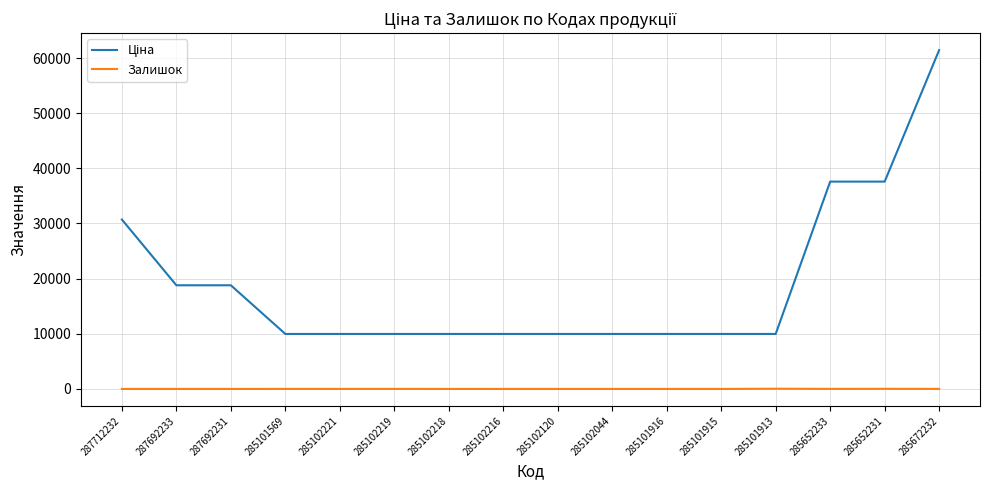

At which category does the chart reach its peak across all series?

285672232